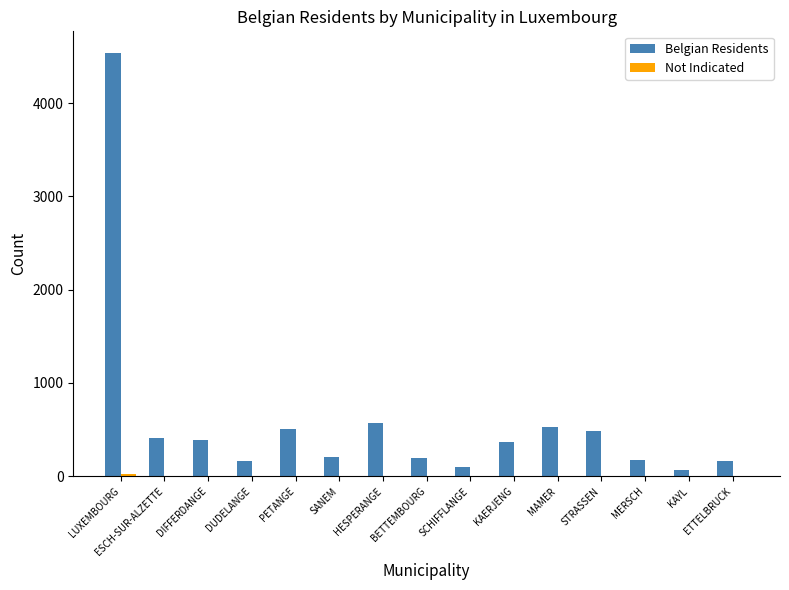

Is it true that Belgian Residents equals 160 at ETTELBRUCK?

True